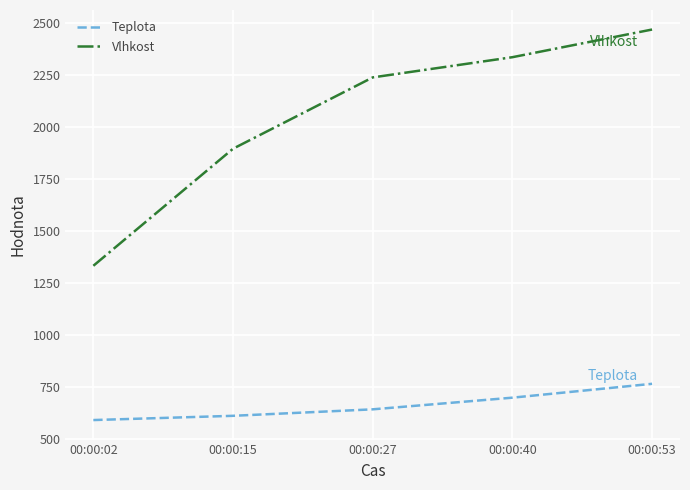

Reading left to right, extract all data points from this chart.

Teplota: 00:00:02=589.0	00:00:15=609.4	00:00:27=640.6	00:00:40=696.7	00:00:53=763.4
Vlhkost: 00:00:02=1331.2	00:00:15=1894.4	00:00:27=2237.4	00:00:40=2334.7	00:00:53=2467.8